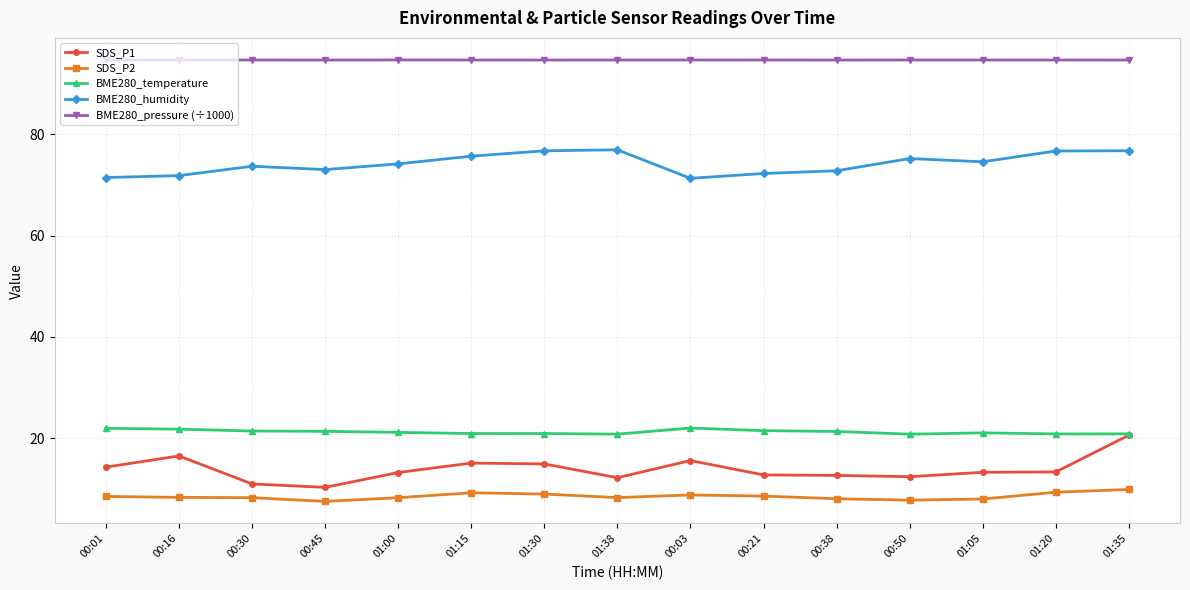

At 00:38, list the series in order from largest to smallest.

BME280_pressure (÷1000), BME280_humidity, BME280_temperature, SDS_P1, SDS_P2